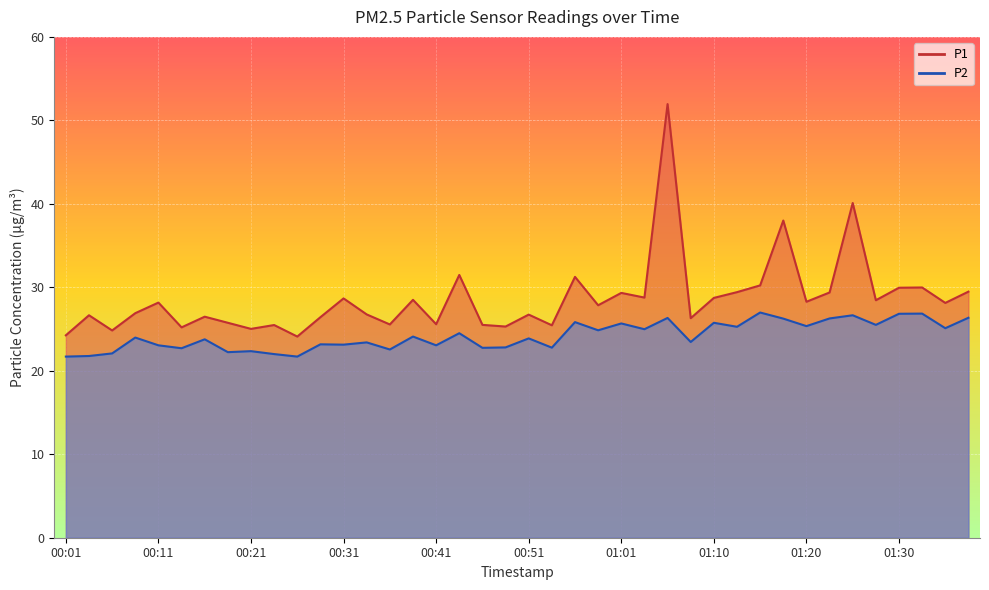

Where does the P1 series first go above 28?

00:11